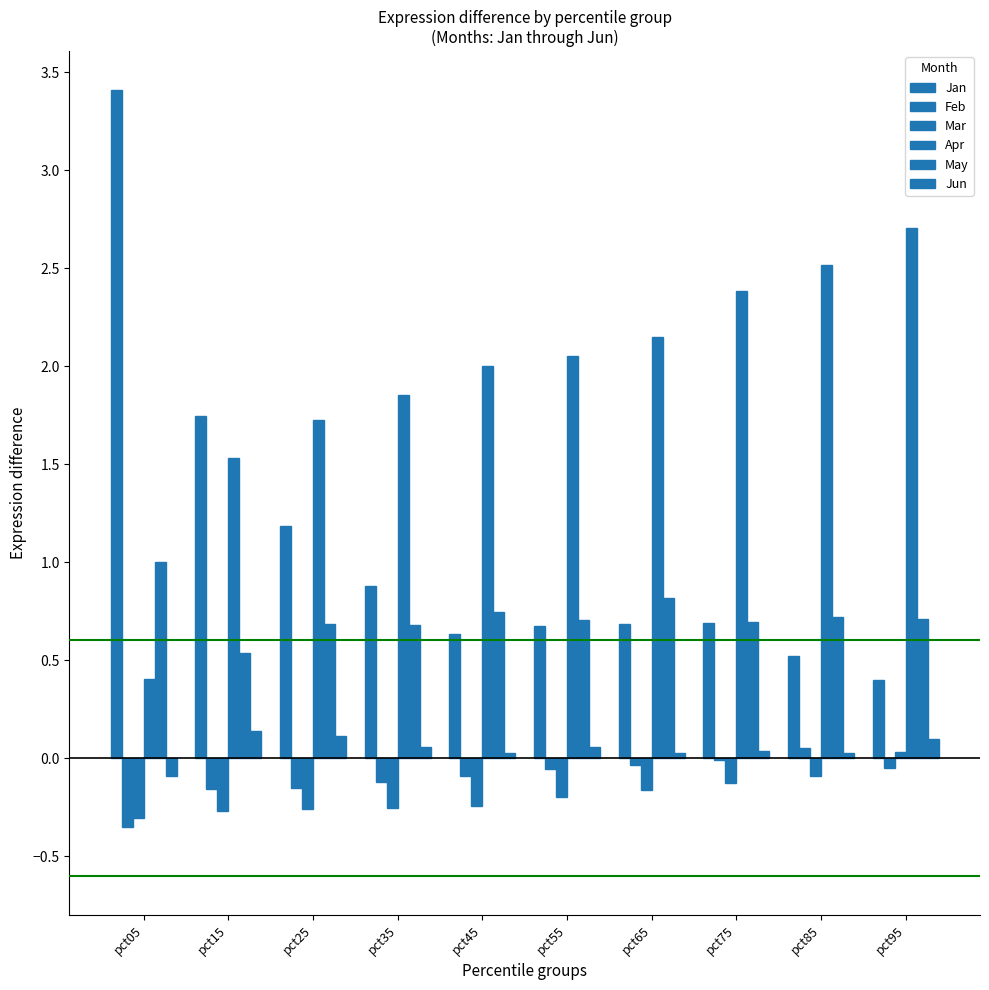

At which label is Apr closest to 1?

pct15